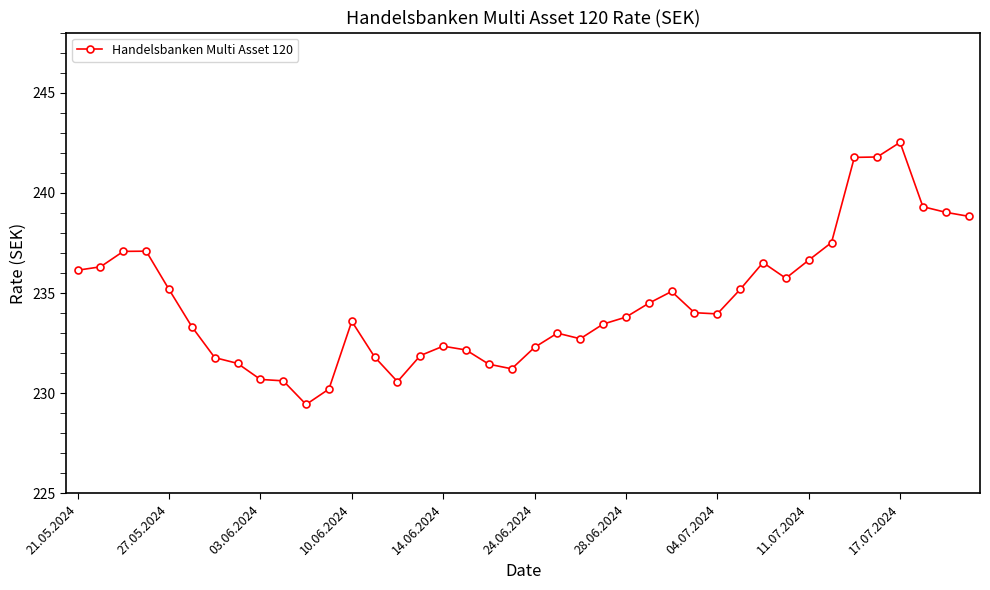

What is the difference between the second highest and second lowest values?

11.6